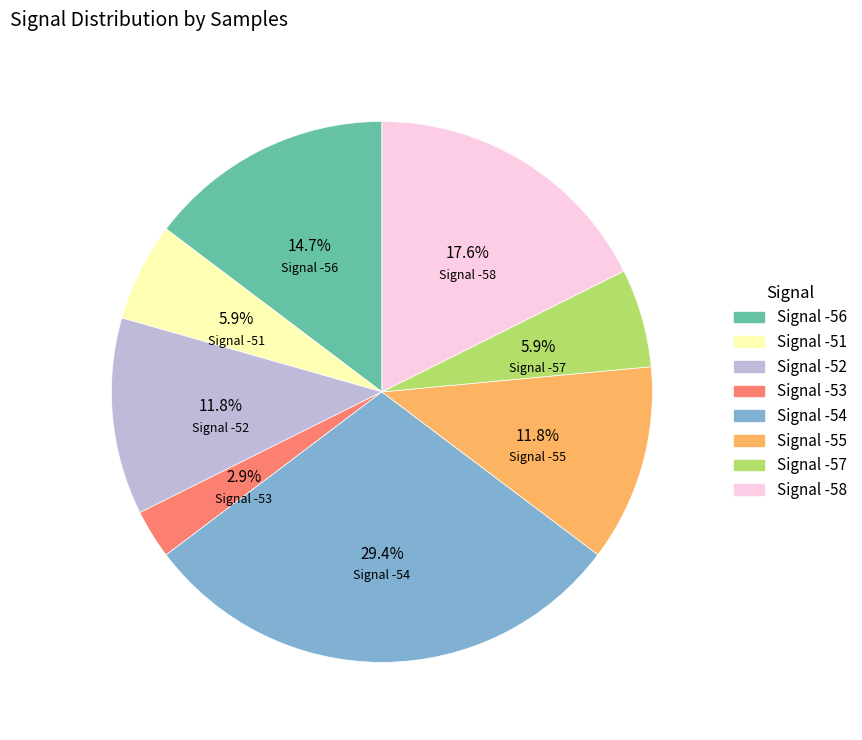

Is there a majority slice in this chart?

No